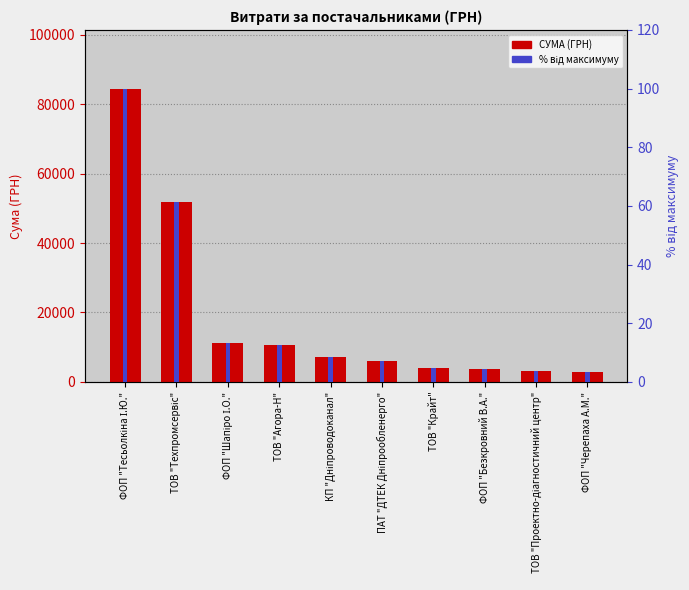

What is the value of the % від максимуму bar at the 3rd from the left?

13.3